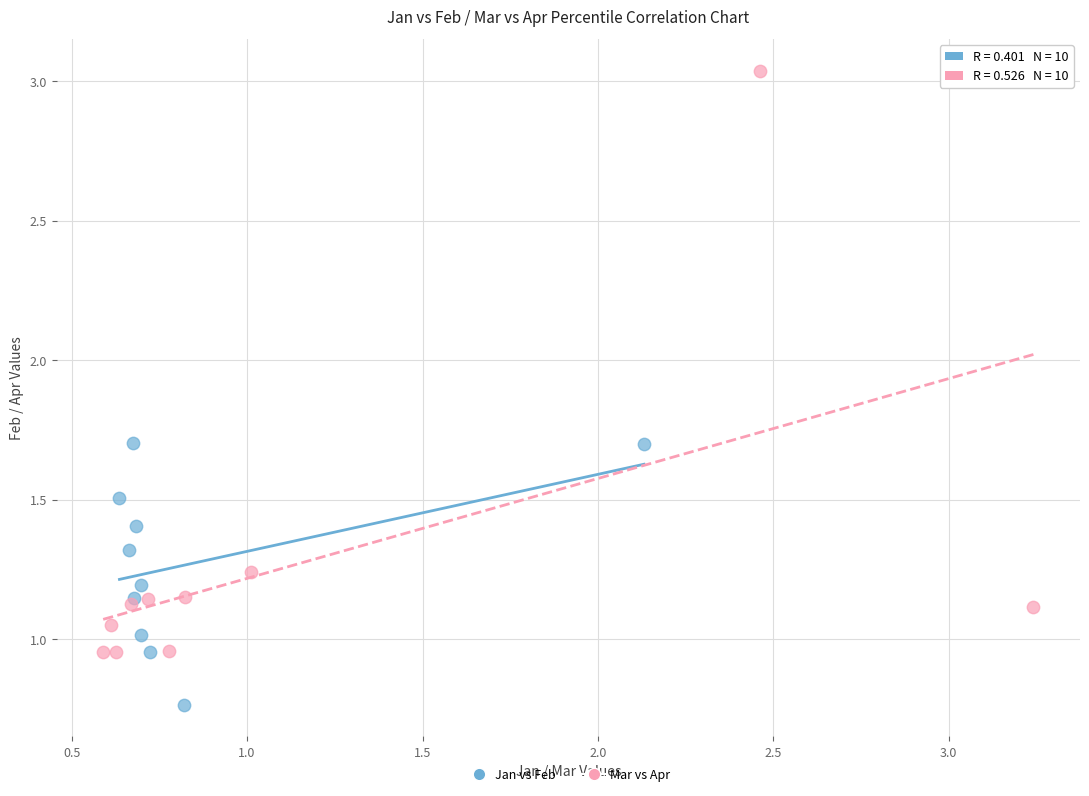

Which series contains the highest Y value?

Mar vs Apr